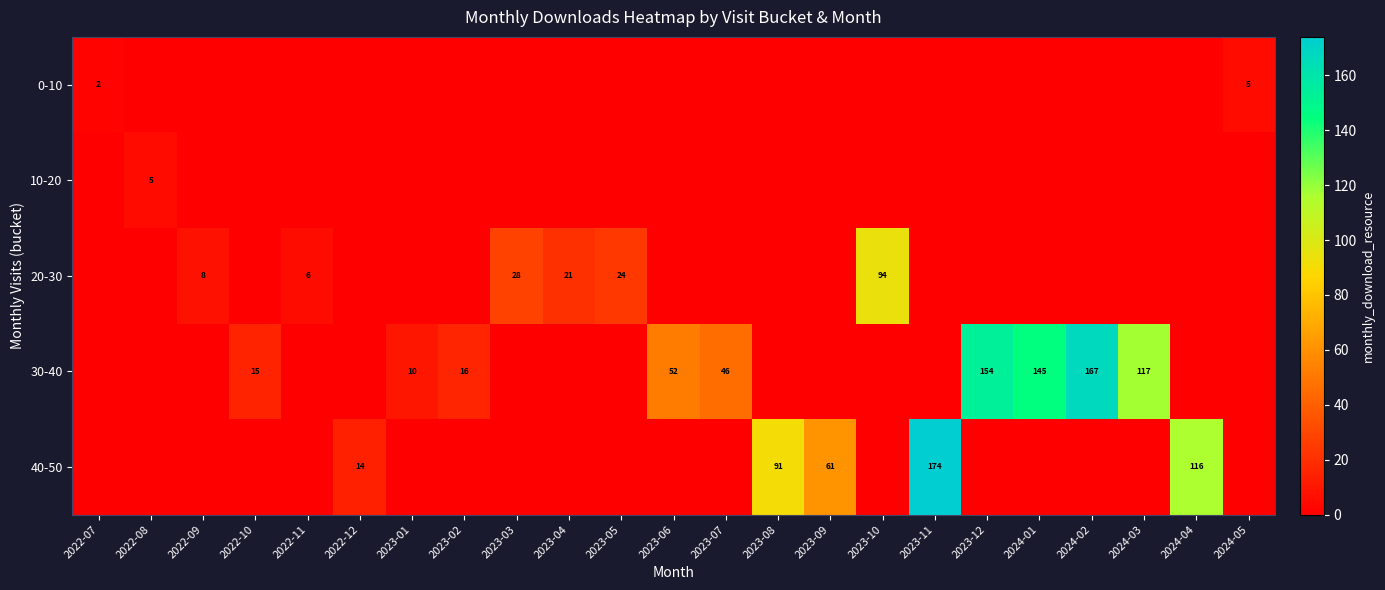

The value of 40-50 at 2022-09 is -94. True or false?

False